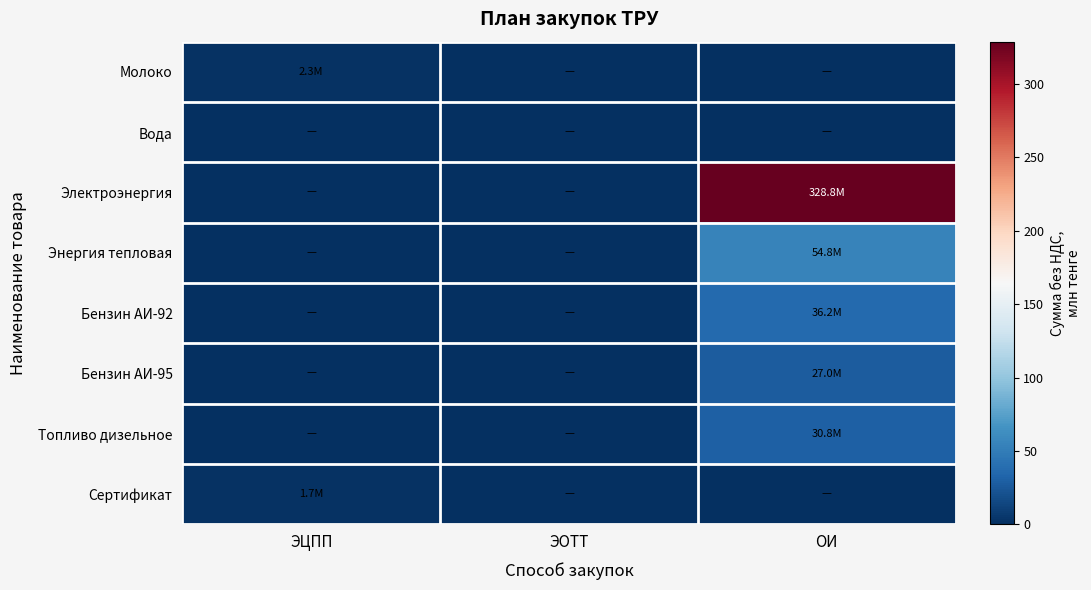

Reading left to right, transcribe all the data shown in this chart.

Молоко: ЭЦПП=2.3	ЭОТТ=0.0	ОИ=0.0
Вода: ЭЦПП=0.0	ЭОТТ=0.0	ОИ=0.0
Электроэнергия: ЭЦПП=0.0	ЭОТТ=0.0	ОИ=328.8
Энергия тепловая: ЭЦПП=0.0	ЭОТТ=0.0	ОИ=54.8
Бензин АИ-92: ЭЦПП=0.0	ЭОТТ=0.0	ОИ=36.2
Бензин АИ-95: ЭЦПП=0.0	ЭОТТ=0.0	ОИ=27.0
Топливо дизельное: ЭЦПП=0.0	ЭОТТ=0.0	ОИ=30.8
Сертификат: ЭЦПП=1.7	ЭОТТ=0.0	ОИ=0.0